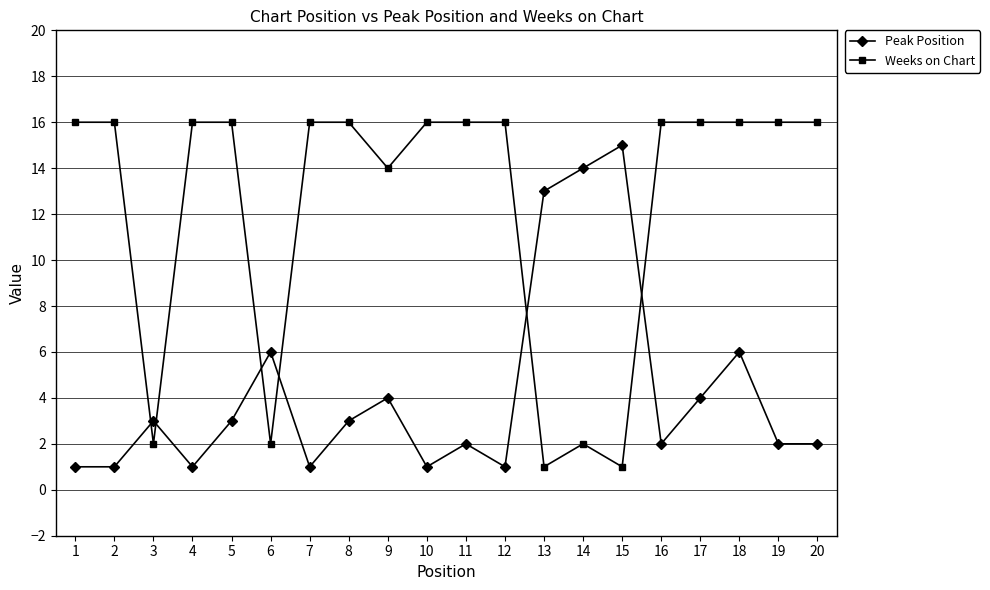

What is the difference between the highest and lowest values at 19?

14